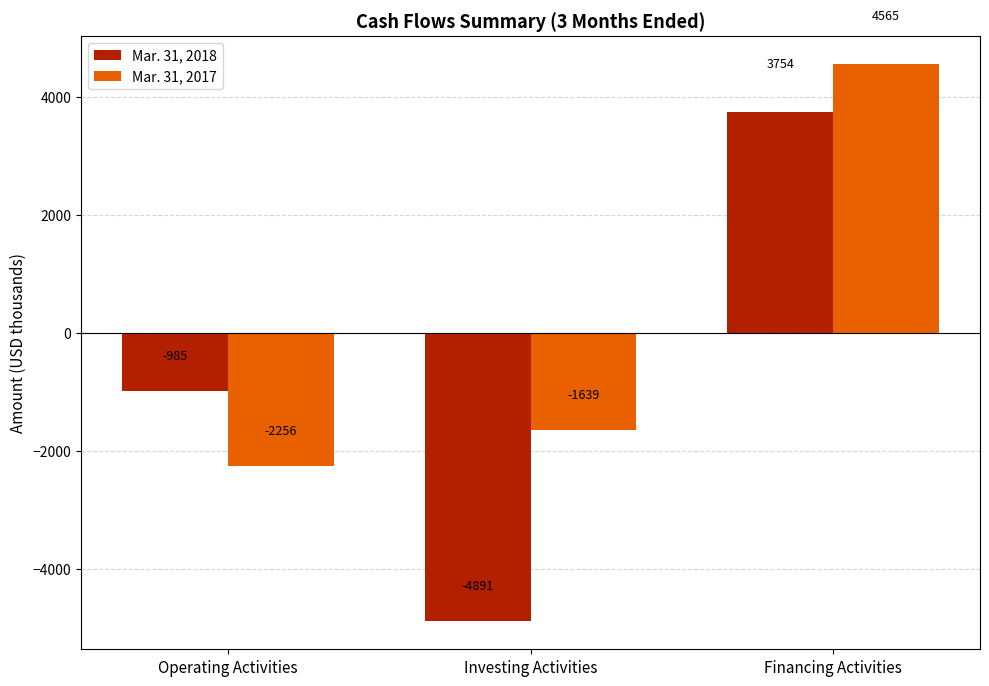

At which label does Mar. 31, 2017 first exceed -1639?

Financing Activities